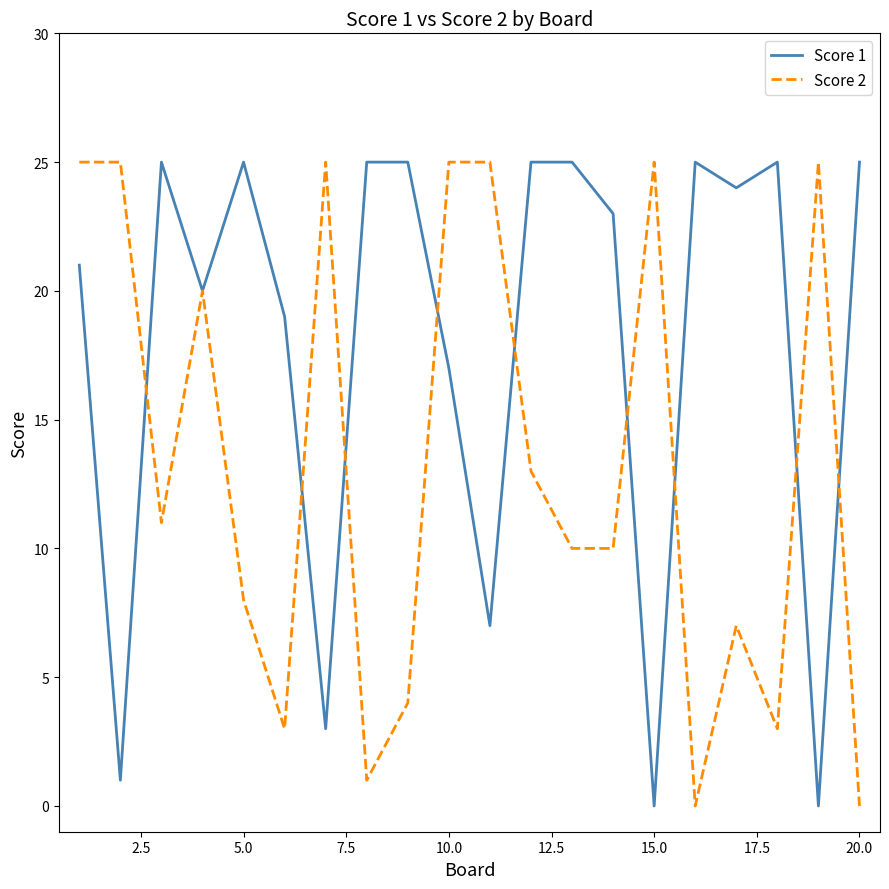

Rank the series by their average value, from highest to lowest.

Score 1, Score 2